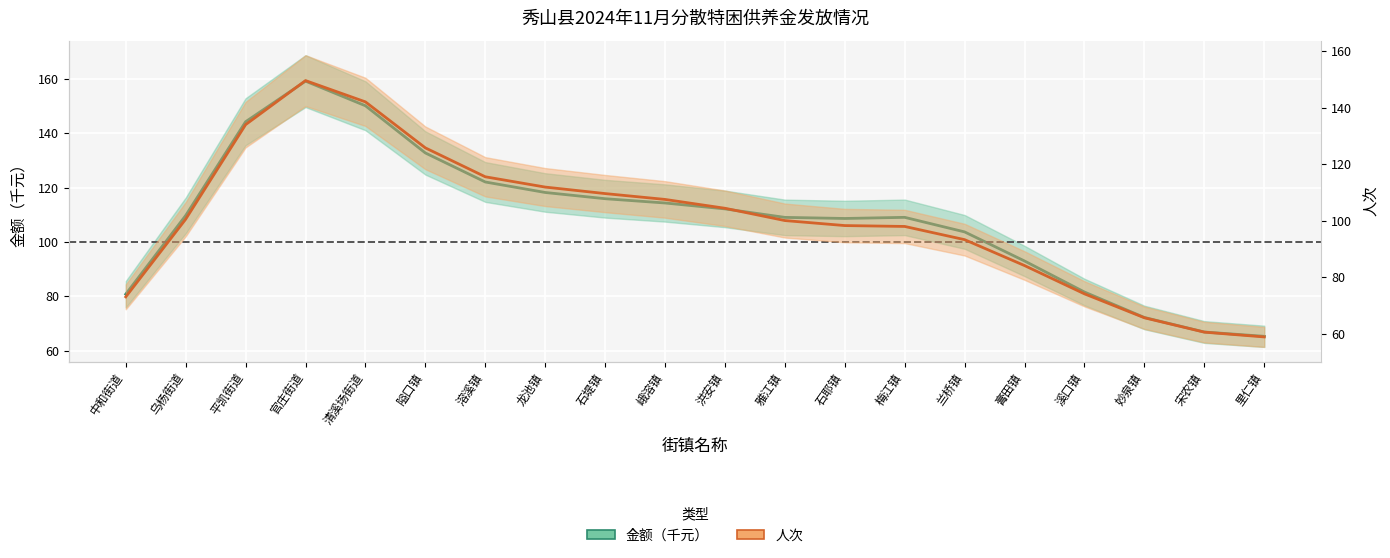

Which category has the lowest value across all series?

里仁镇